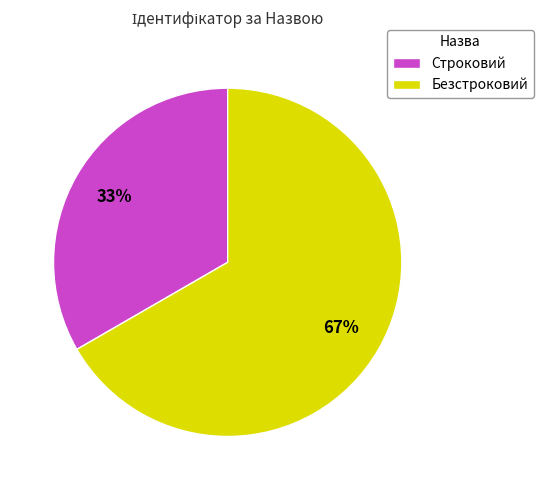

How many segments does this pie chart have?

2